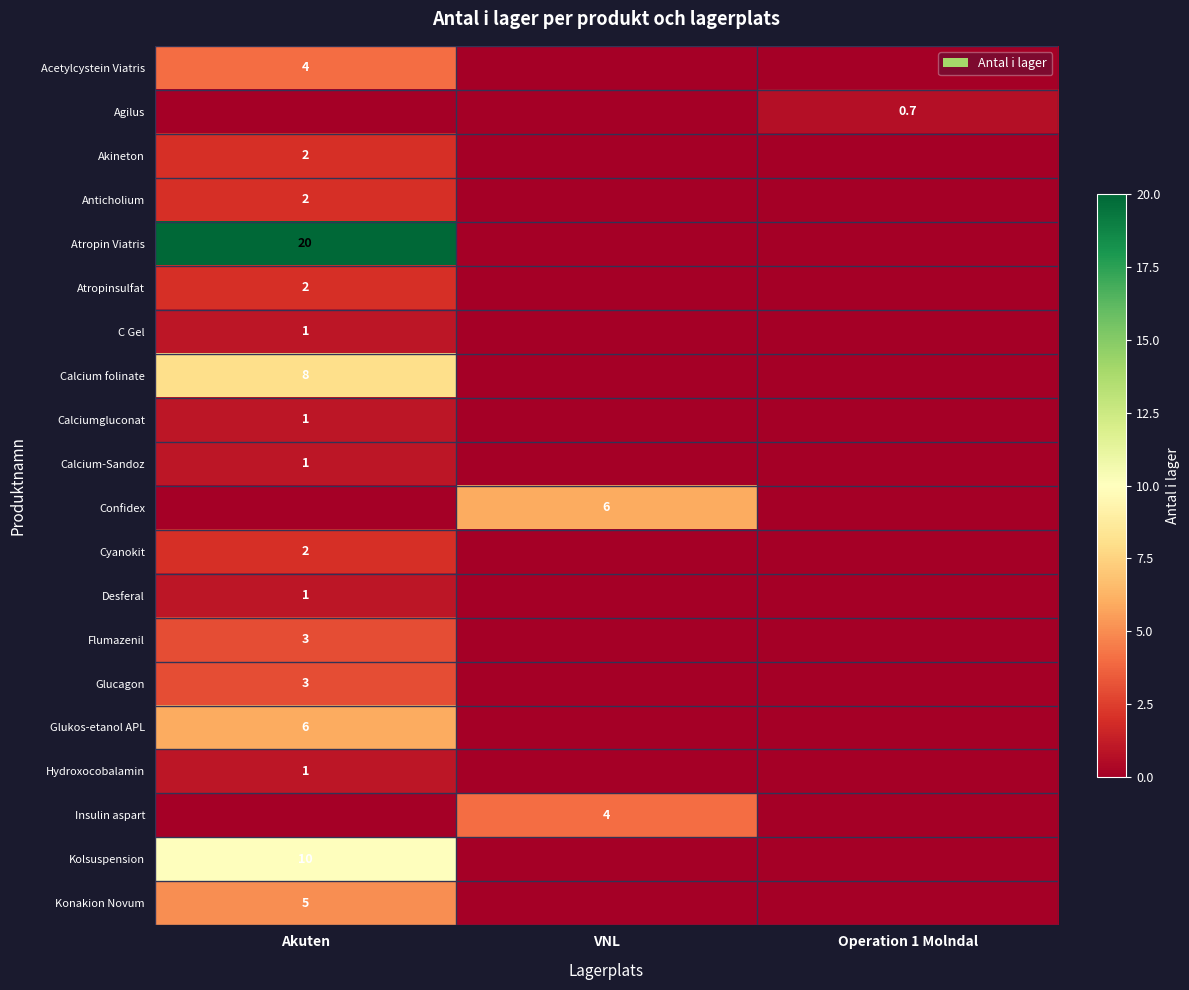

Count the number of data series in this chart.

20